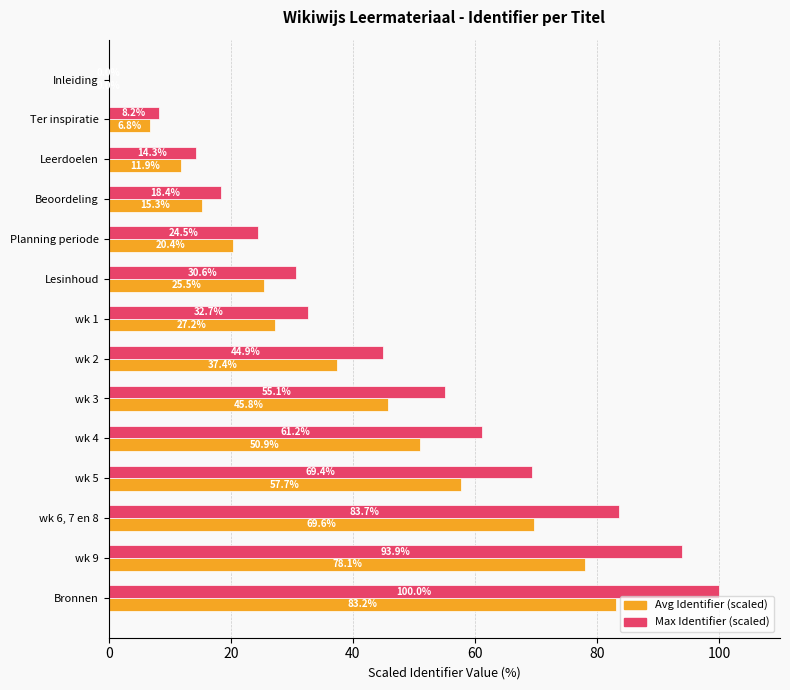

Which series changed the most between Beoordeling and wk 1?

Max Identifier (scaled)